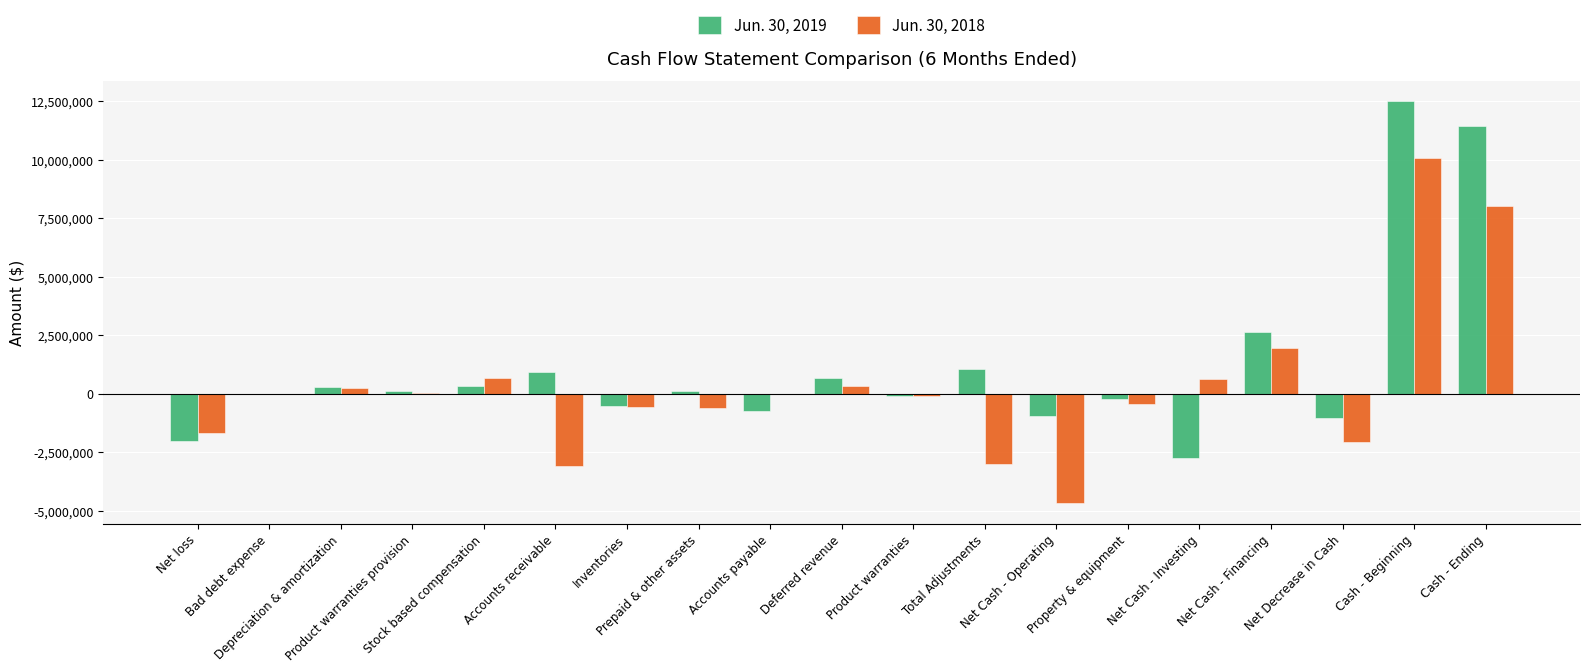

Does the chart contain stacked bars?

No